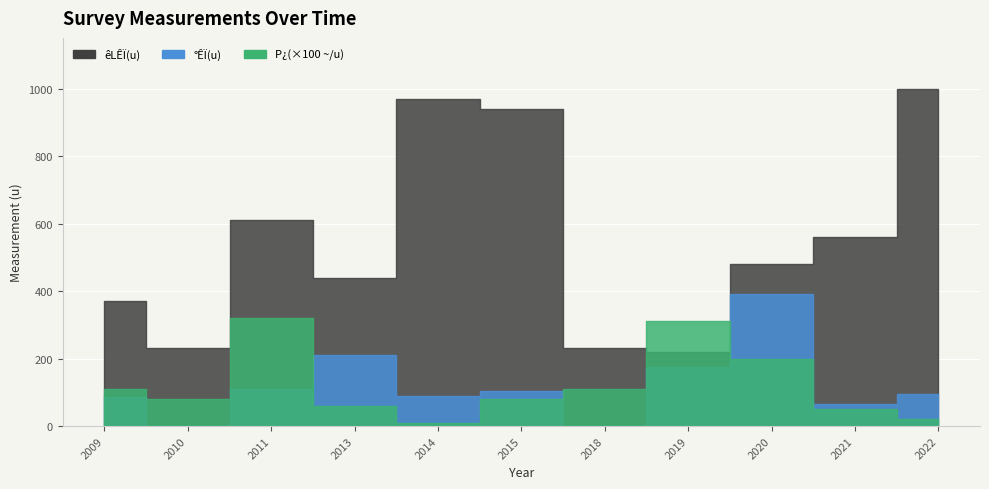

Which has a higher value, 2018 or 2021?

2021